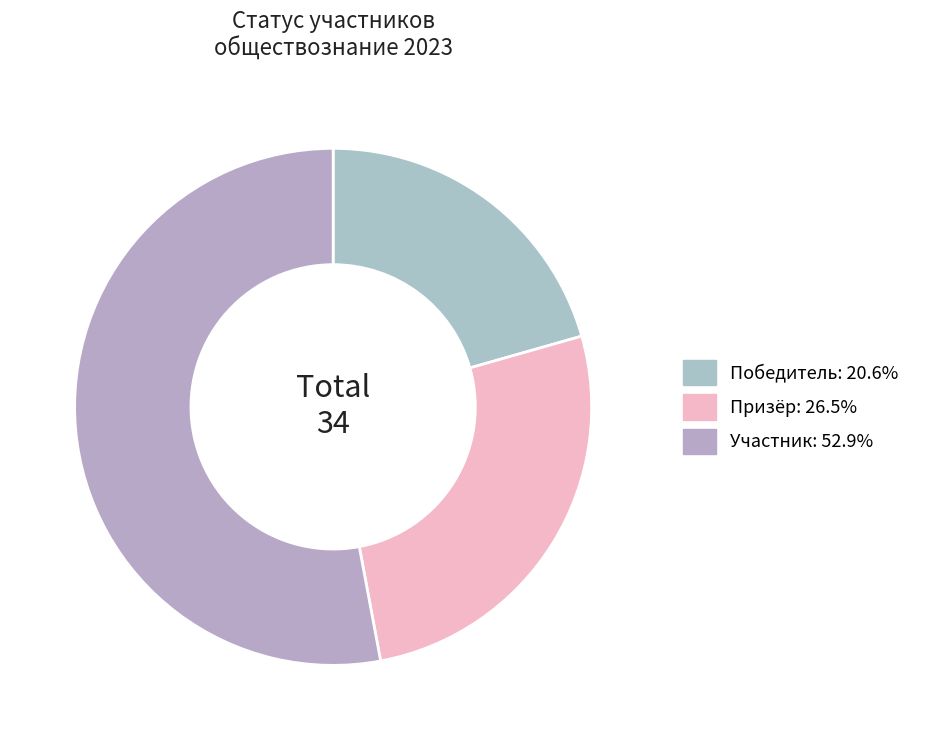

True or false: Призёр accounts for 26% of the total.

True